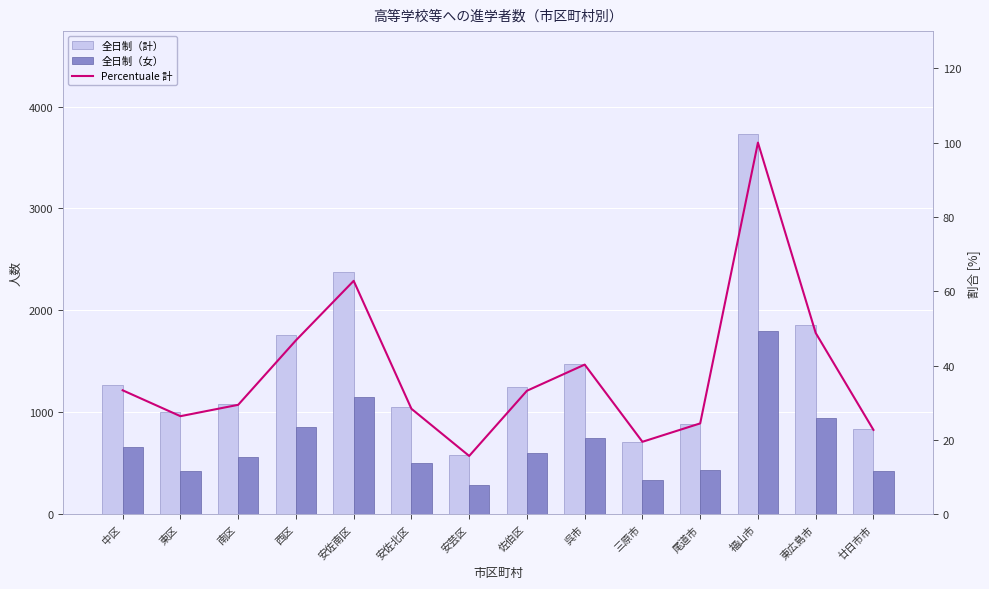

Where does the Percentuale 計 series first go above 33?

中区